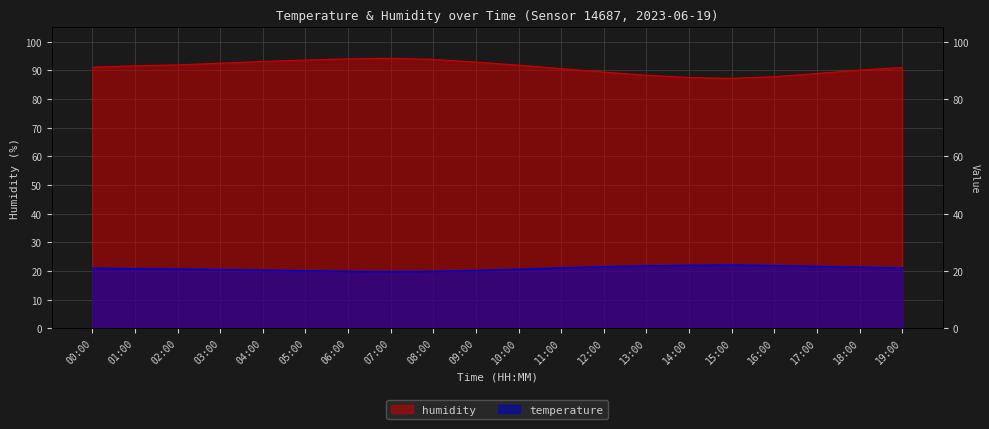

What are all the series names shown in the legend?

temperature, humidity